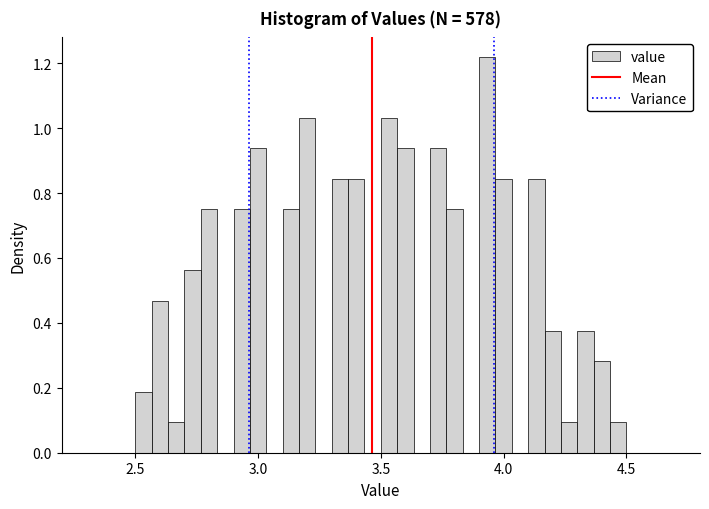

Around what value on the x-axis is the tallest bar? Give the approximate position of its centre, as read against the axis.

3.95